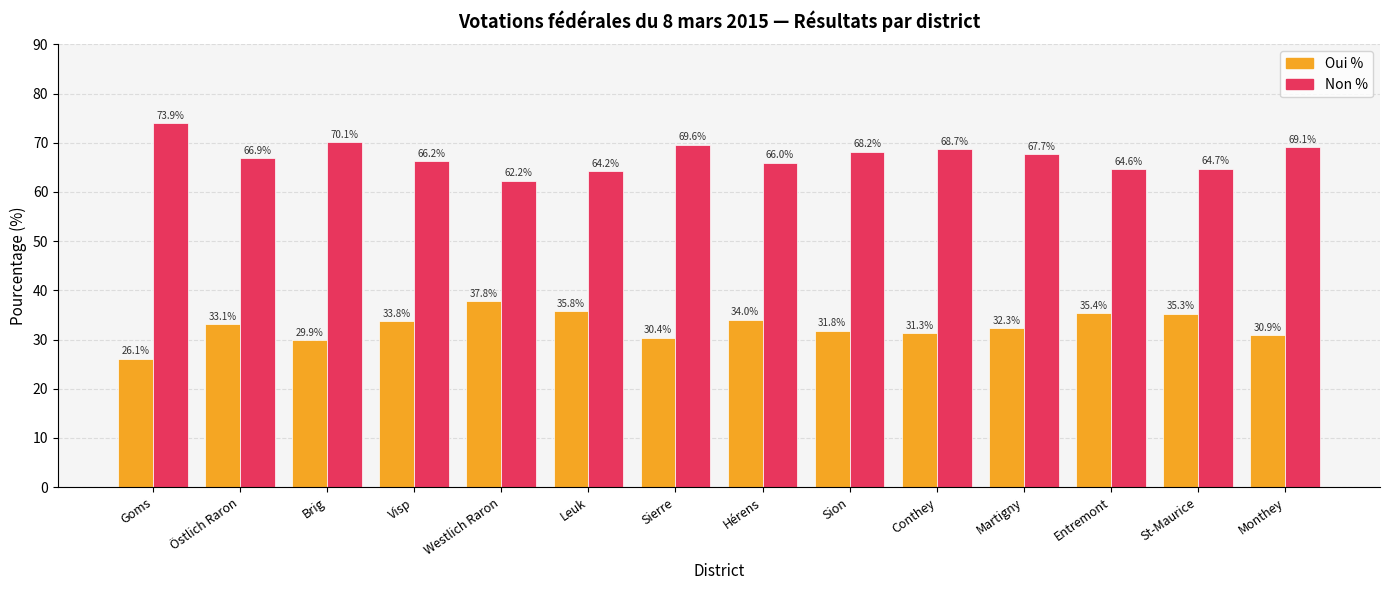

Which label corresponds to the largest value in the chart?

Goms